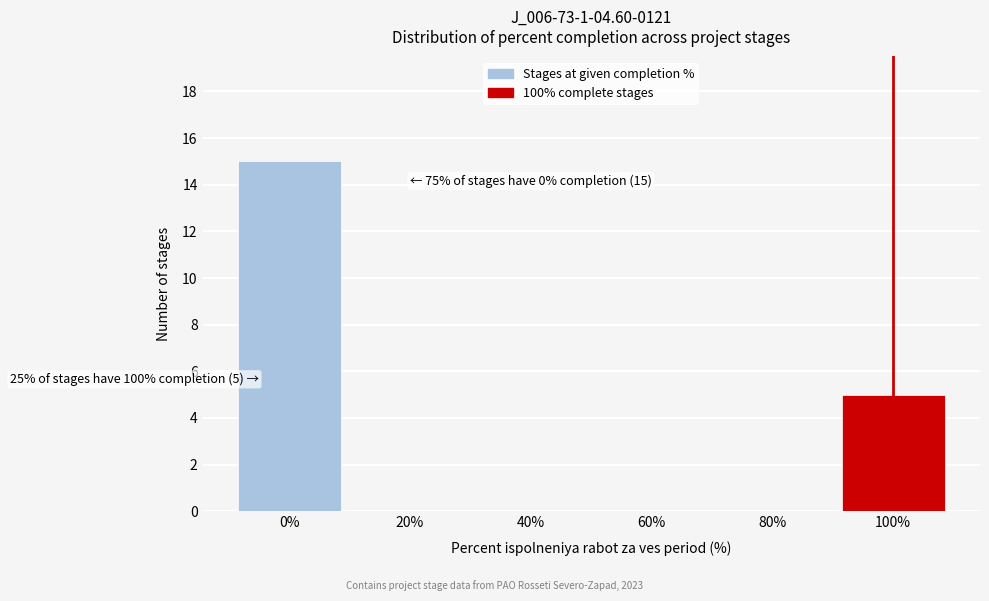

Which range on the x-axis has the tallest bar?

-10 to 10